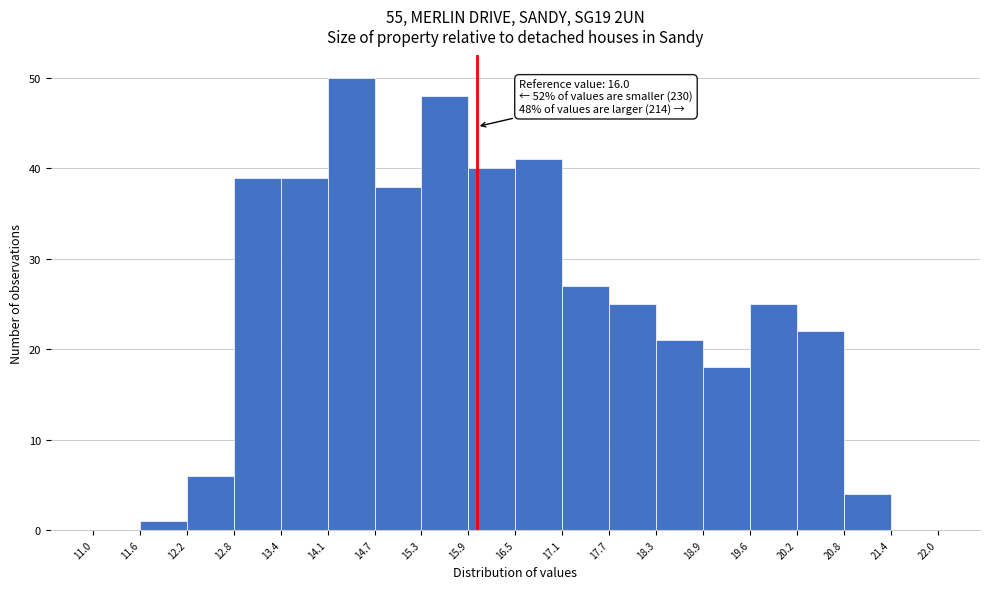

Over which range of the x-axis is the bar tallest?

14.1 to 14.7